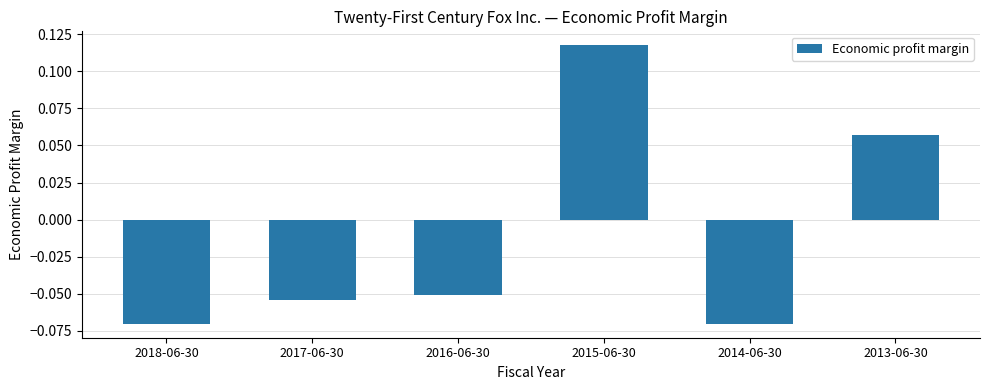

Does the chart contain stacked bars?

No